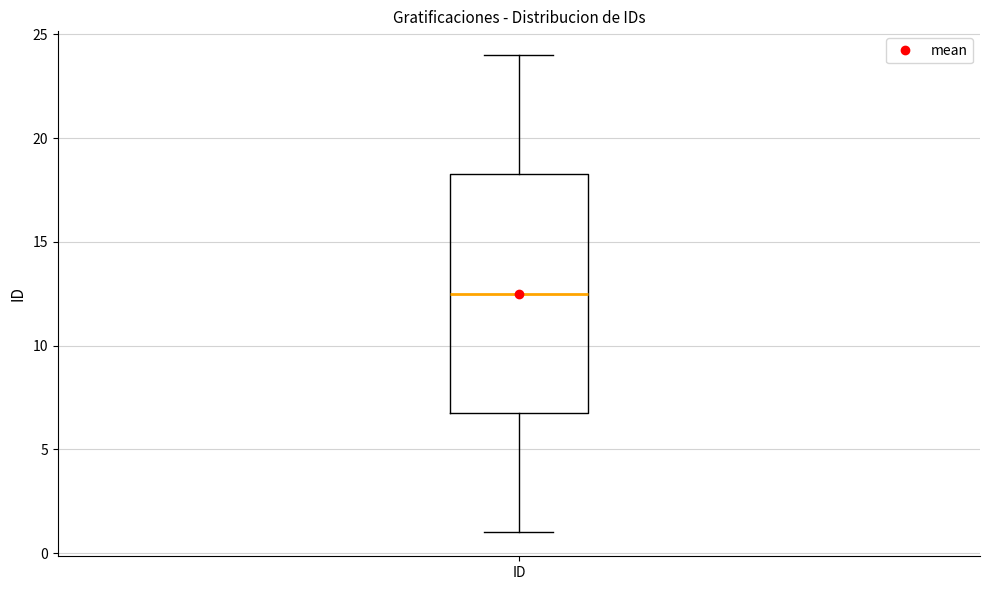

Read this box plot against the y-axis: the position of the median line, the range covered by the box, and the ends of both whiskers. The values are not printed on the chart, so give them approximately, as read against the axis.

median 12.5, box 7.0 to 18.5, whiskers 1.0 to 24.0